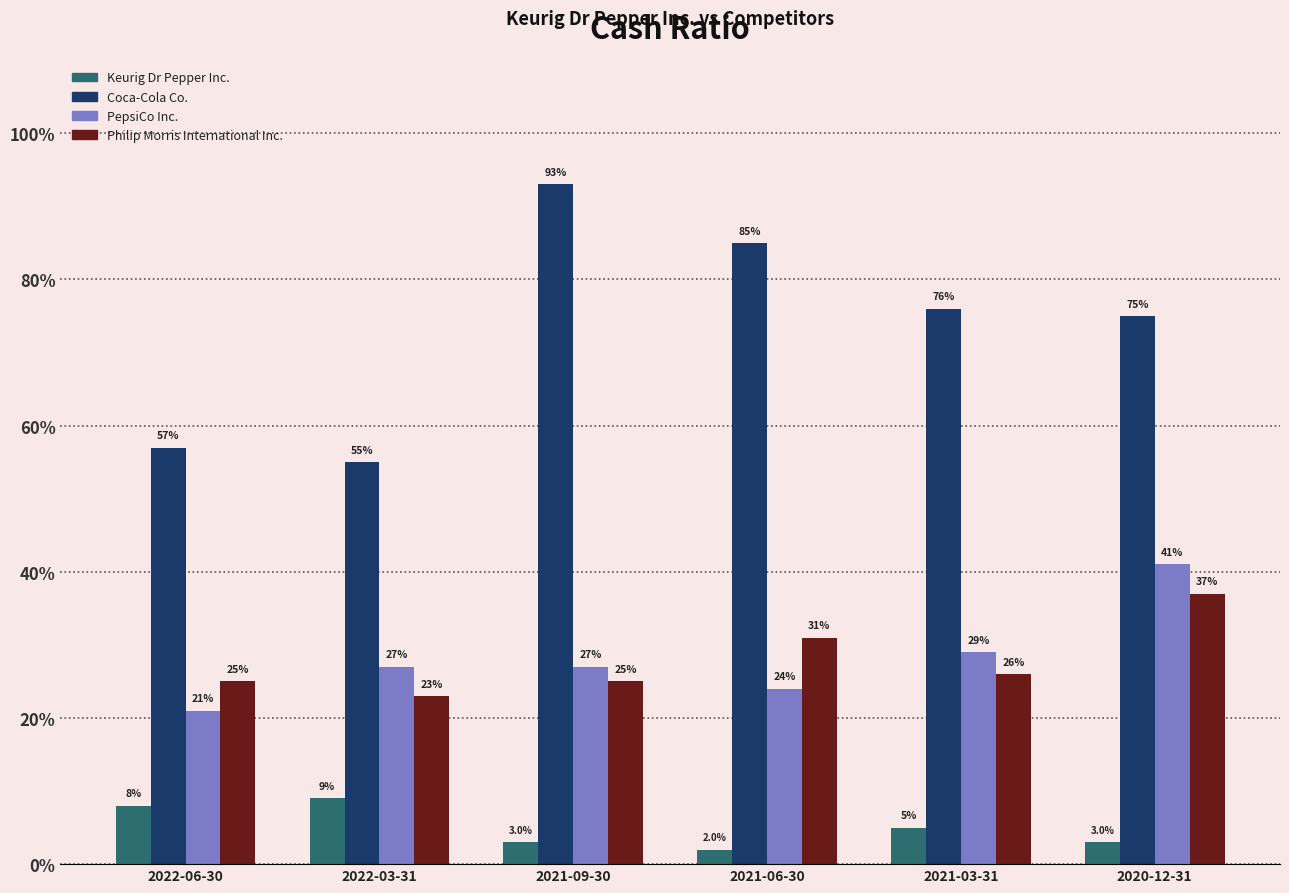

Are the bars horizontal?

No